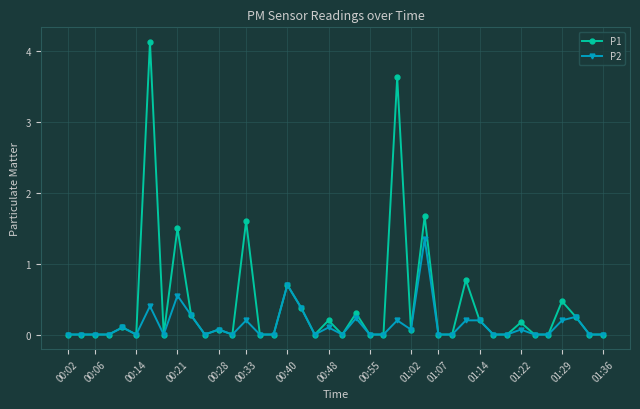

Which series has the largest total across all categories?

P1